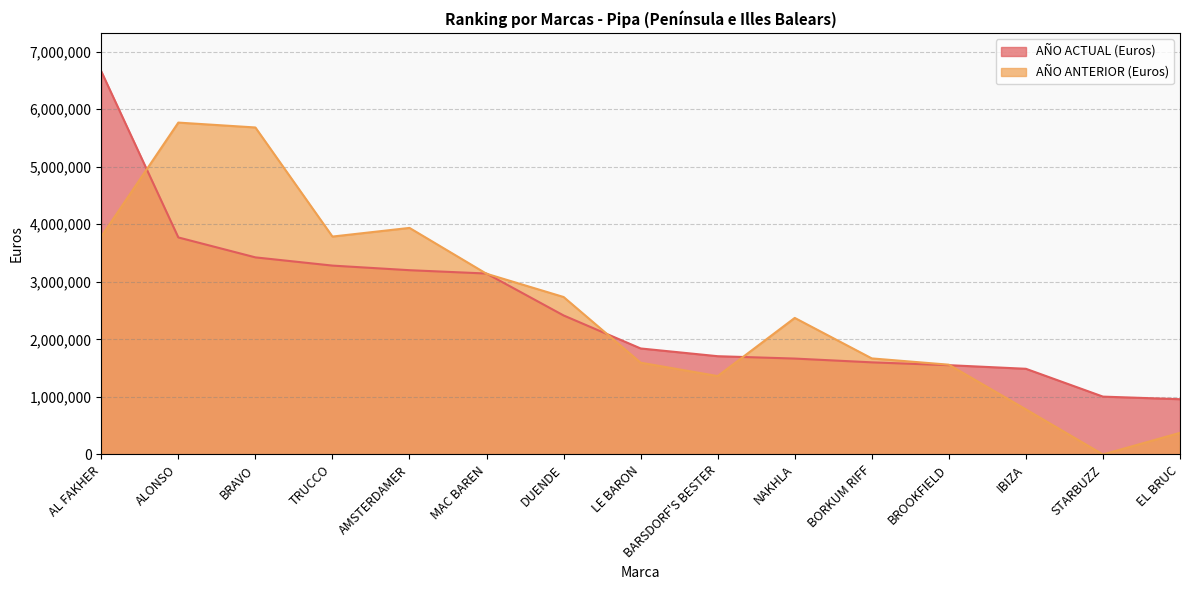

Which has a higher value, LE BARON or IBIZA?

LE BARON